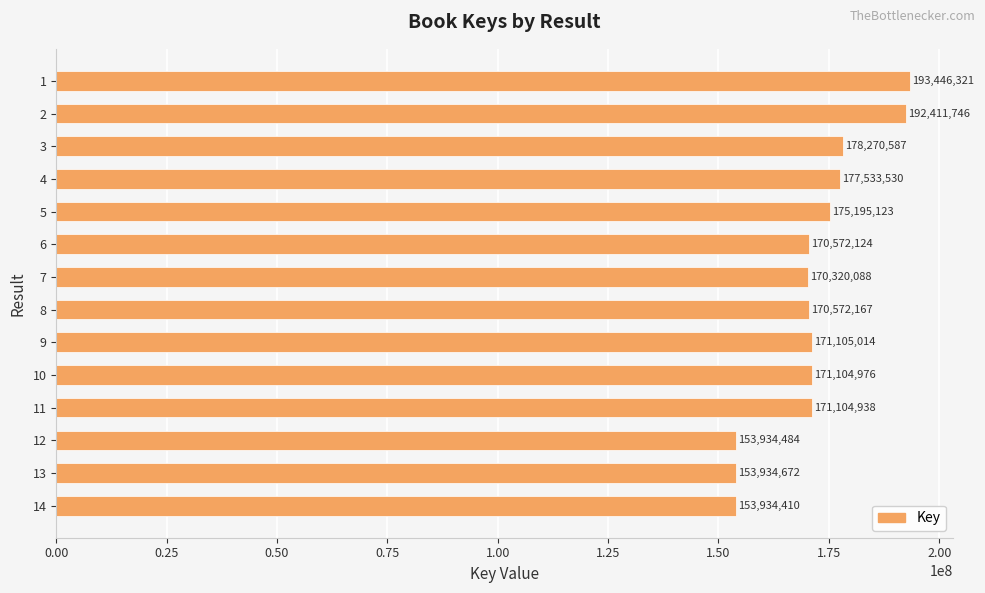

What is the value of the 10th bar from the top?

171104976